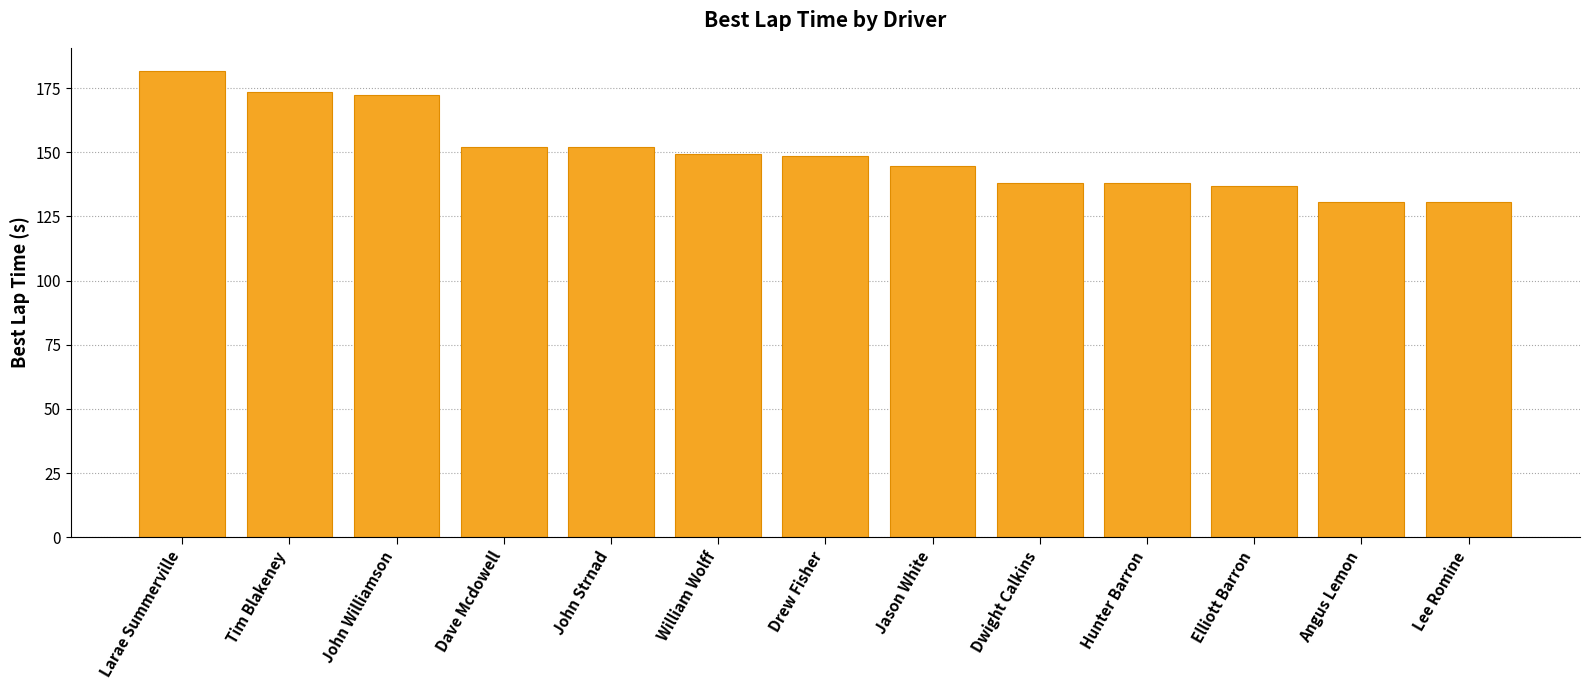

What is the maximum value shown in the chart?

181.6